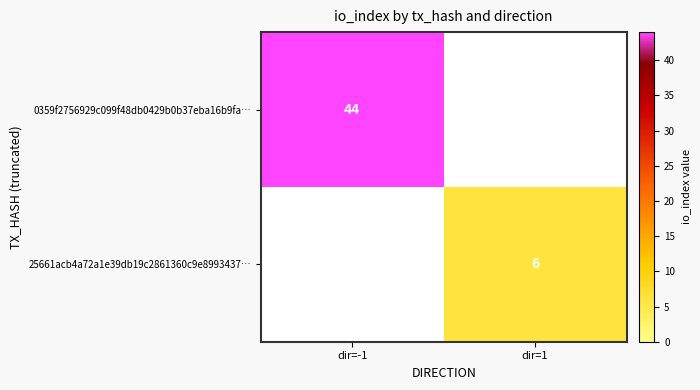

Is it true that 0359f2756929c099f48db0429b0b37eba16b9fa… equals 26.5 at dir=-1?

False